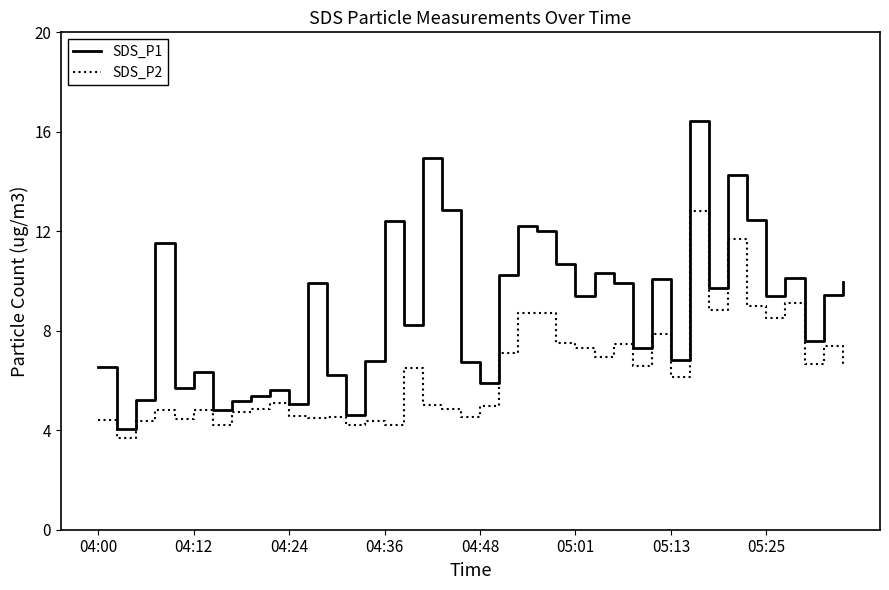

Rank the series by their maximum value, from highest to lowest.

SDS_P1, SDS_P2